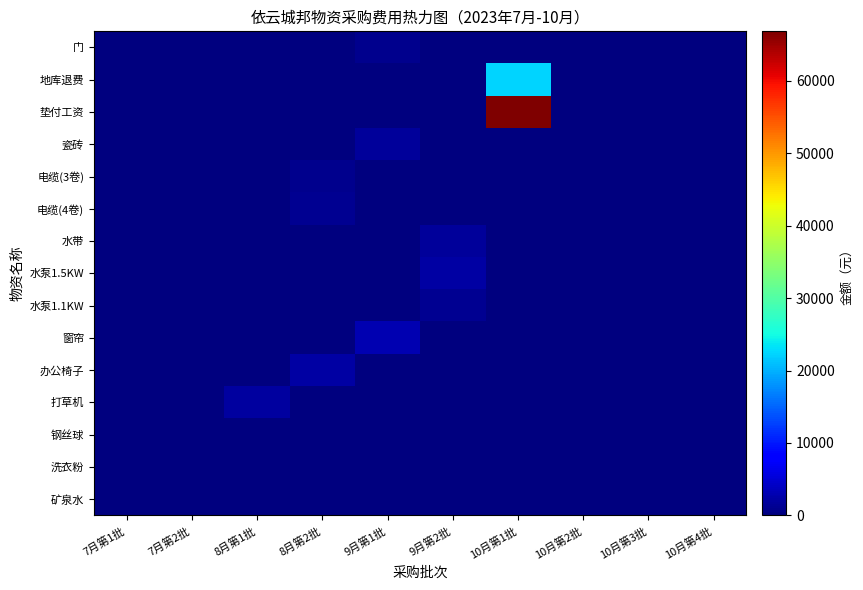

What is the total value across all series at 9月第1批?

5780.0